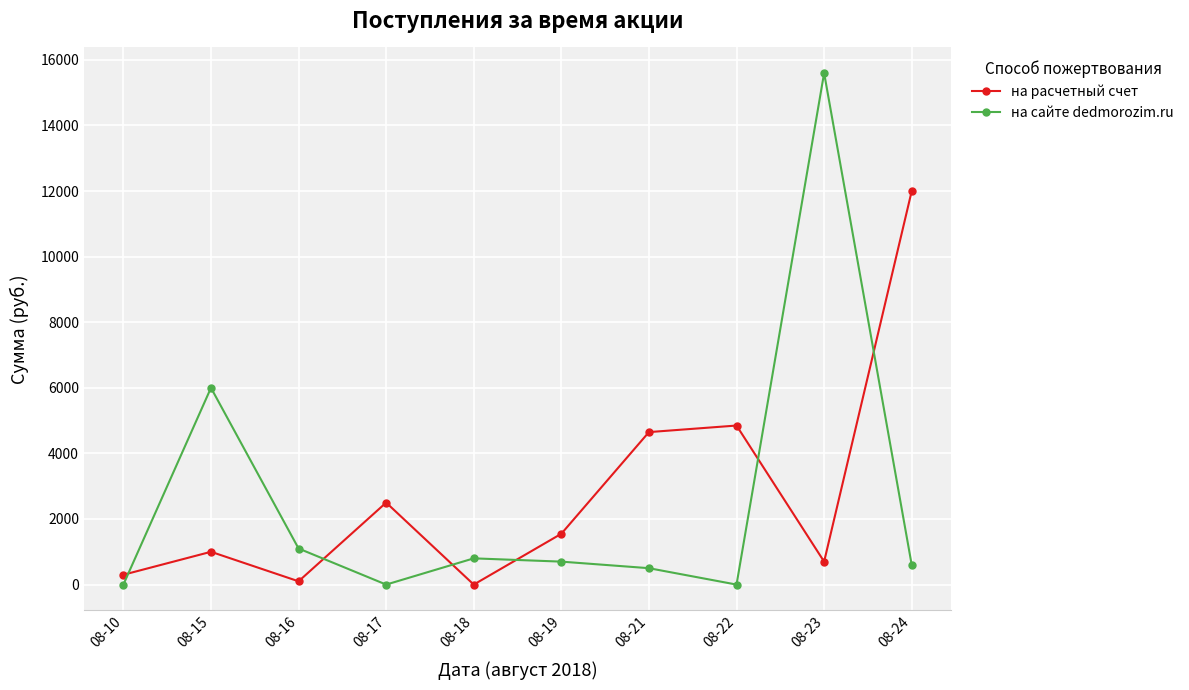

At which label does на сайте dedmorozim.ru first exceed 700?

08-15